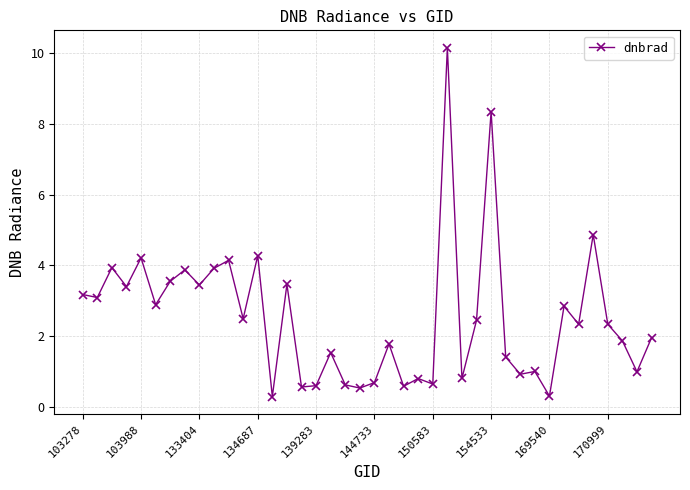

True or false: the data has more than 2 interior local peaks.

True